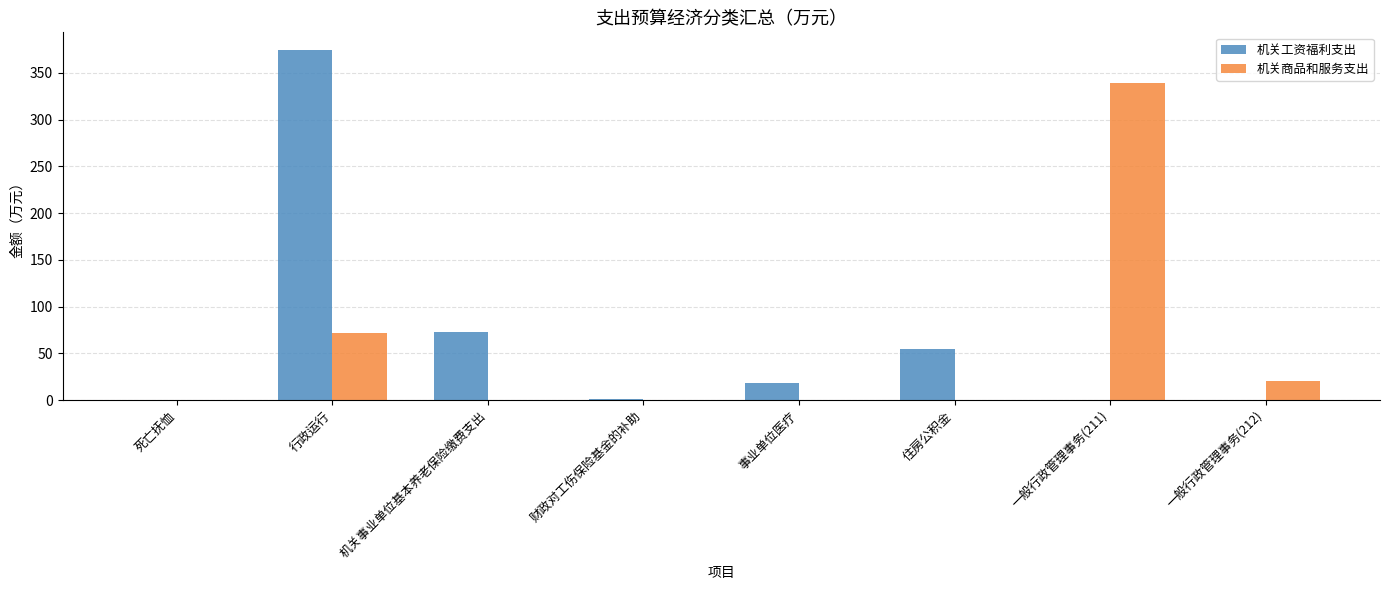

Where is 机关工资福利支出 nearest to the value 187?

机关事业单位基本养老保险缴费支出